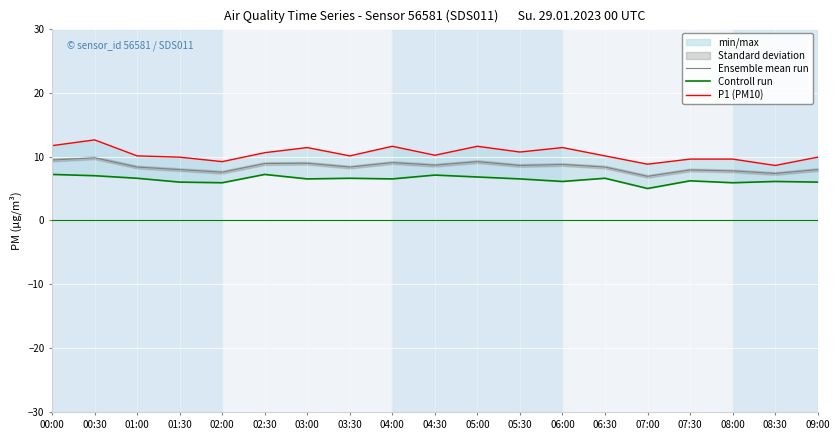

What is the difference between the maximum and minimum values in the P1 (PM10) series?

4.0